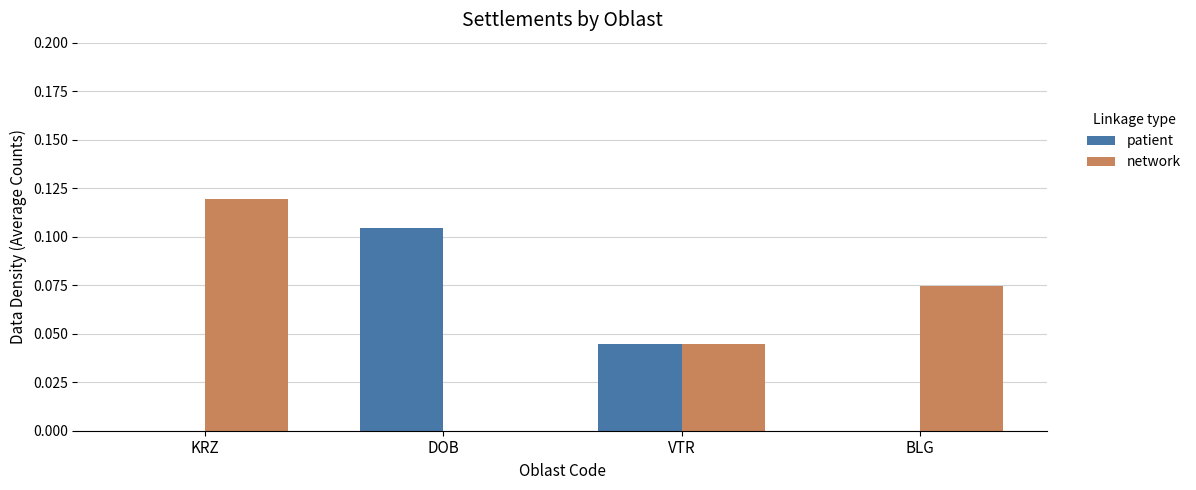

Which series has the largest total across all categories?

network